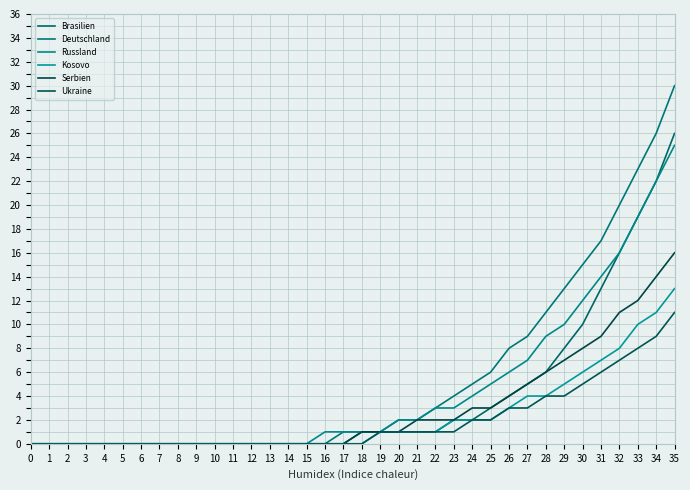

What is the highest value of the Russland series?

25